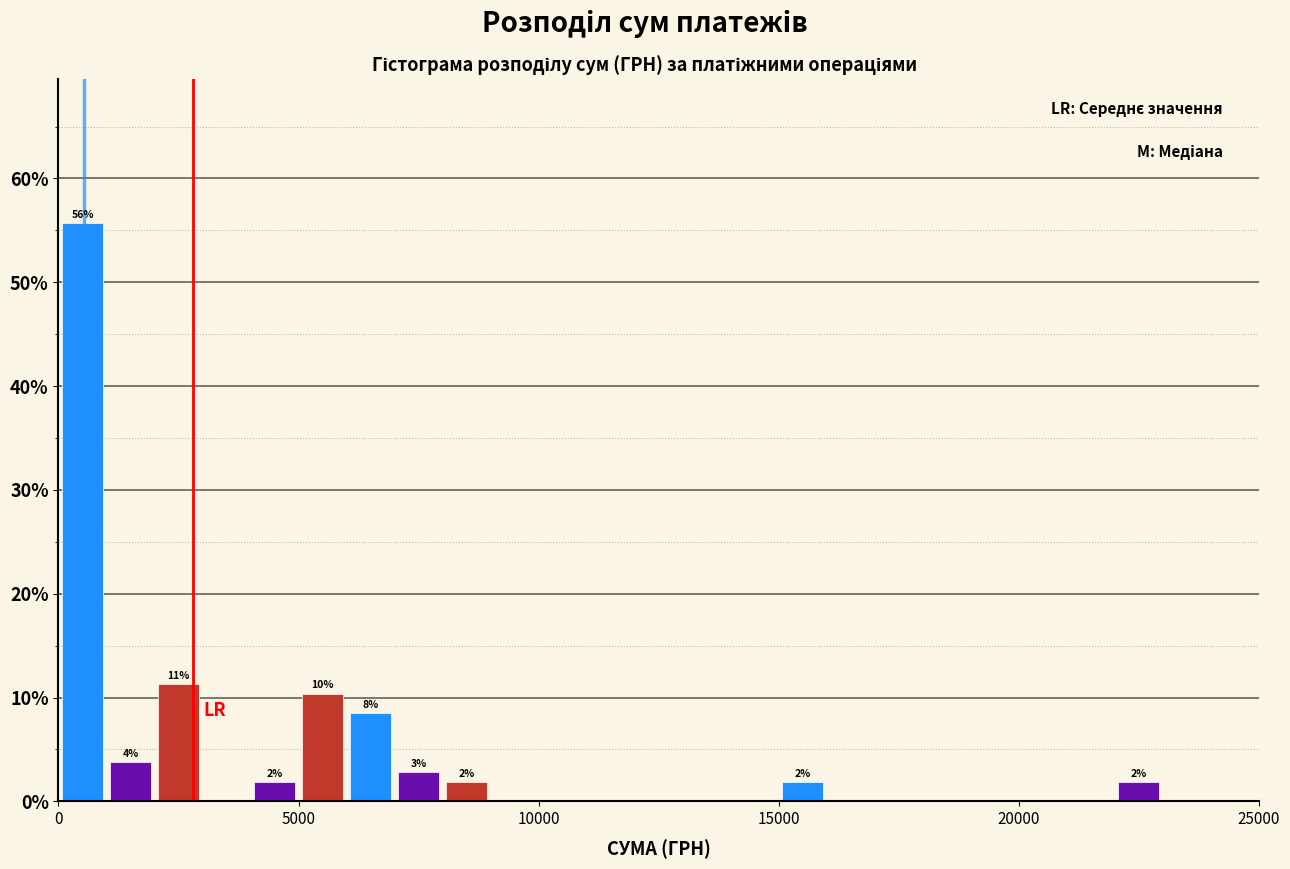

Read against the x-axis, roughly where is the centre of the tallest bar?

500